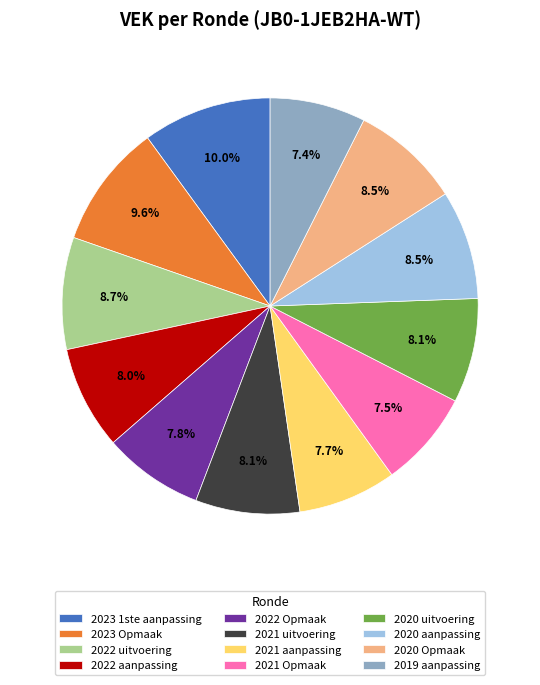

To the nearest percent, what percentage of the pie is 2020 uitvoering?

8%